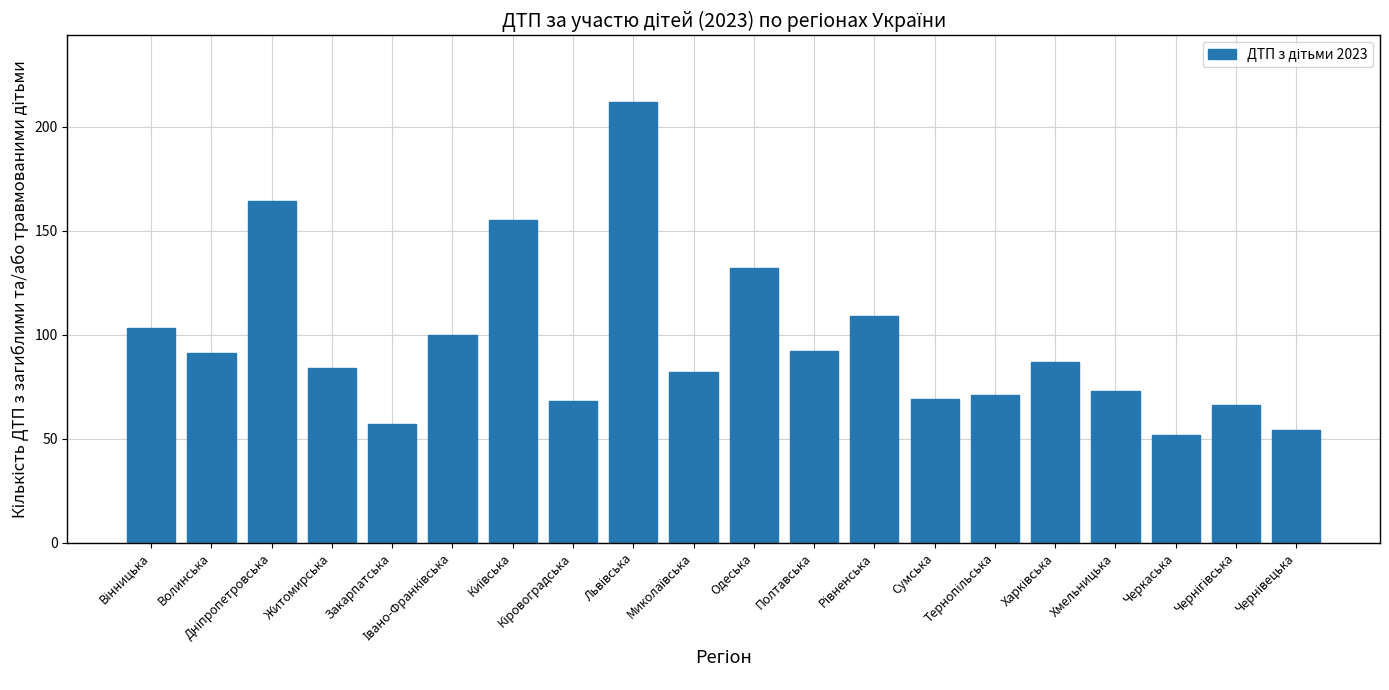

What is the difference between the second highest and minimum values?

112